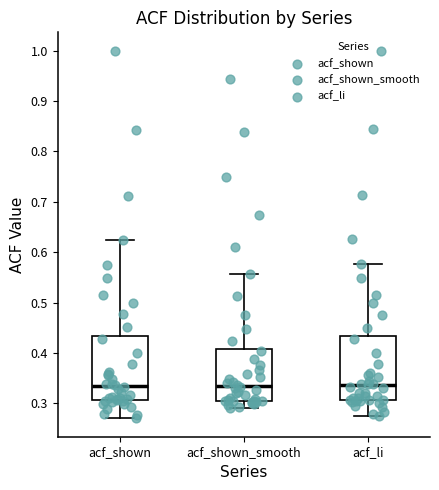

Reading left to right, read every box against the y-axis: the position of its median line, the range the box covers, and the ends of its whiskers. The values are not printed on the chart, so give them approximately, as read against the axis.

acf_shown: median 0.34, box 0.31 to 0.43, whiskers 0.27 to 0.62
acf_shown_smooth: median 0.33, box 0.31 to 0.41, whiskers 0.29 to 0.56
acf_li: median 0.34, box 0.31 to 0.43, whiskers 0.27 to 0.58